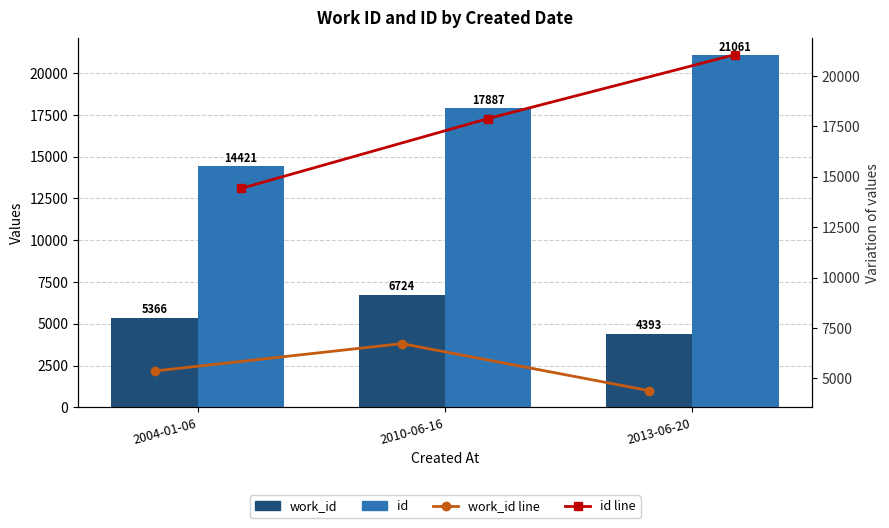

What is the average value of the id series?

17790